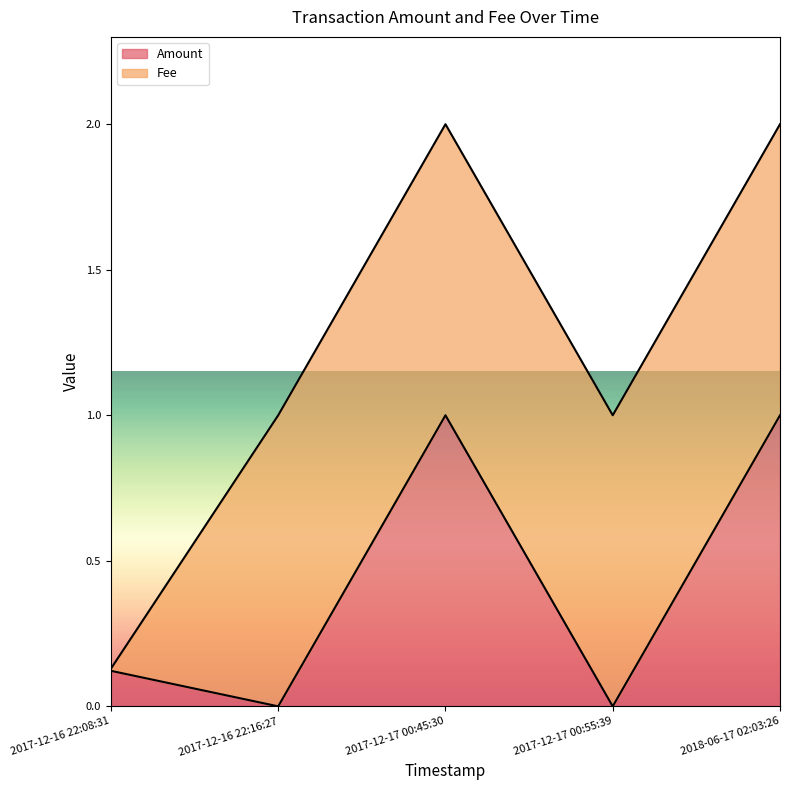

List the labels in order of value, largest first.

2017-12-17 00:45:30, 2018-06-17 02:03:26, 2017-12-16 22:08:31, 2017-12-16 22:16:27, 2017-12-17 00:55:39